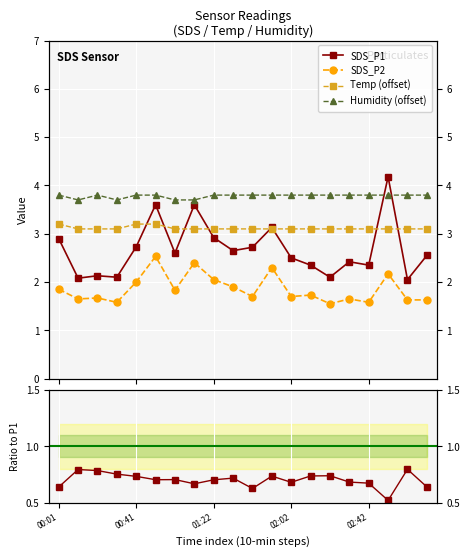

Reading left to right, list all the values displayed in this chart.

SDS_P1: 2.9	2.1	2.1	2.1	2.7	3.6	2.6	3.6	2.9	2.6	2.7	3.1	2.5	2.4	2.1	2.4	2.4	4.2	2.0	2.5
SDS_P2: 1.9	1.6	1.7	1.6	2.0	2.5	1.8	2.4	2.0	1.9	1.7	2.3	1.7	1.7	1.6	1.6	1.6	2.2	1.6	1.6
Temp: 3.2	3.1	3.1	3.1	3.2	3.2	3.1	3.1	3.1	3.1	3.1	3.1	3.1	3.1	3.1	3.1	3.1	3.1	3.1	3.1
Humidity: 3.8	3.7	3.8	3.7	3.8	3.8	3.7	3.7	3.8	3.8	3.8	3.8	3.8	3.8	3.8	3.8	3.8	3.8	3.8	3.8